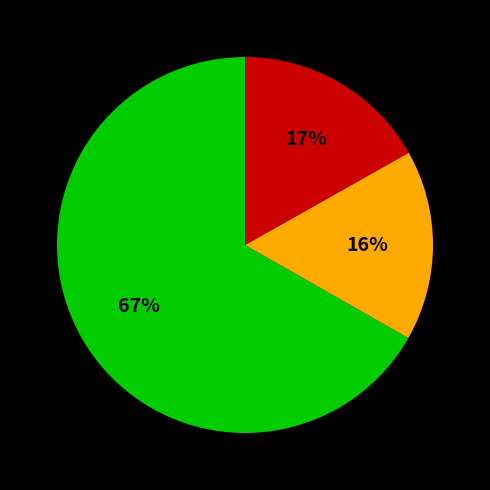

Is there a majority slice in this chart?

Yes